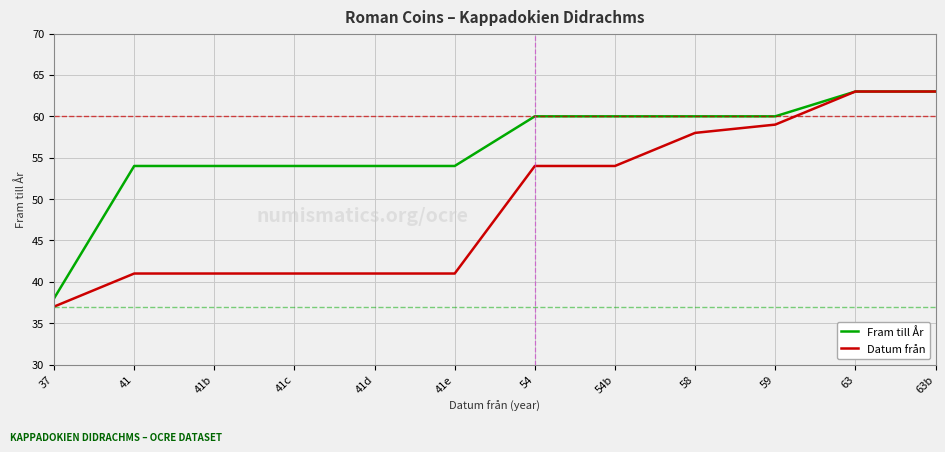

What is the lowest value of the Datum från series?

37